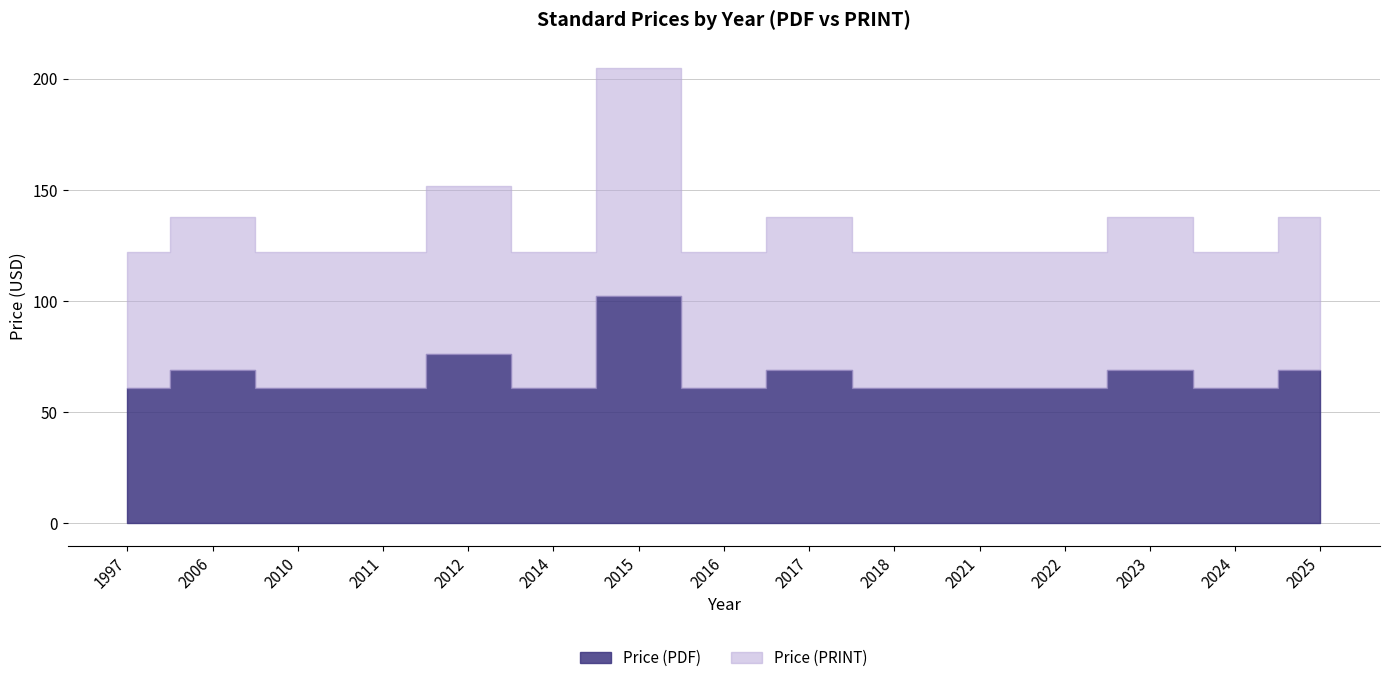

Does the chart display data point markers on the line(s)?

No